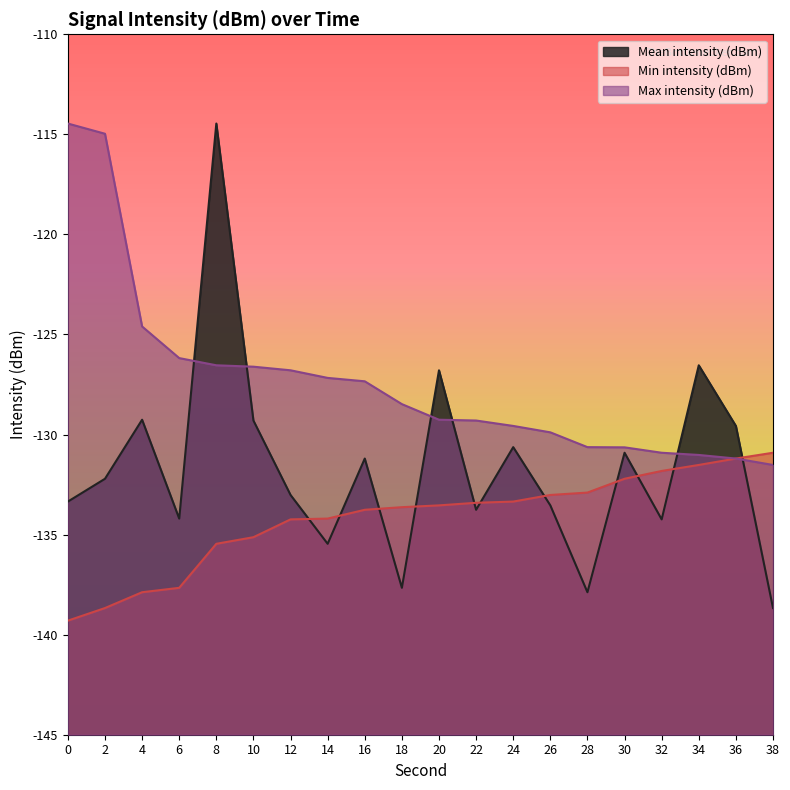

Reading left to right, what are all the values shown in this chart?

Mean intensity (dBm): 0=-133.3	2=-132.2	4=-129.3	6=-134.2	8=-114.5	10=-129.3	12=-133.0	14=-135.5	16=-131.2	18=-137.7	20=-126.8	22=-133.8	24=-130.6	26=-133.5	28=-137.9	30=-130.9	32=-134.2	34=-126.5	36=-129.6	38=-138.7
Min intensity (dBm): 0=-139.3	2=-138.7	4=-137.9	6=-137.7	8=-135.5	10=-135.1	12=-134.2	14=-134.2	16=-133.8	18=-133.6	20=-133.5	22=-133.4	24=-133.3	26=-133.0	28=-132.9	30=-132.2	32=-131.8	34=-131.5	36=-131.2	38=-130.9
Max intensity (dBm): 0=-114.5	2=-115.0	4=-124.6	6=-126.2	8=-126.5	10=-126.6	12=-126.8	14=-127.2	16=-127.3	18=-128.5	20=-129.3	22=-129.3	24=-129.6	26=-129.9	28=-130.6	30=-130.6	32=-130.9	34=-131.0	36=-131.2	38=-131.5